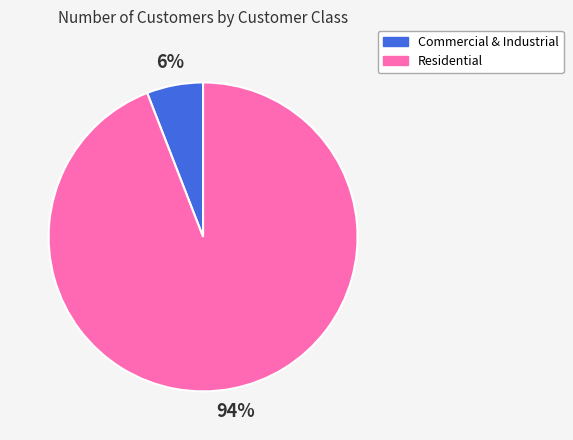

To the nearest percent, what is the average slice percentage?

50%